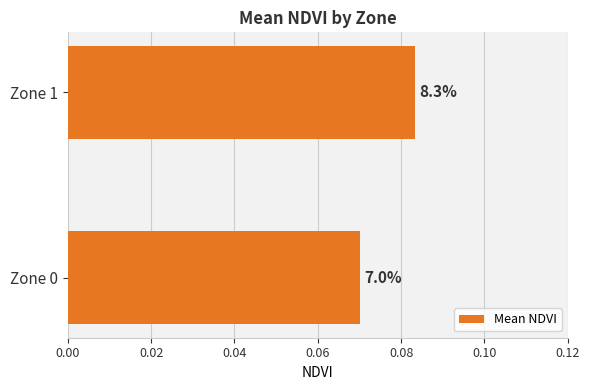

Does the chart contain any negative values?

No